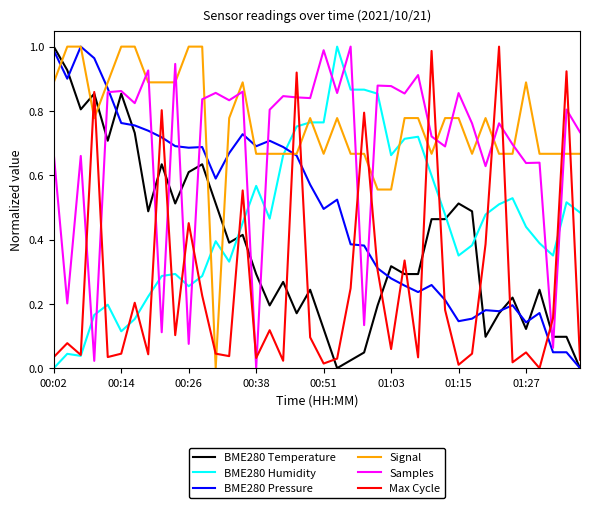

How many times do Samples and Signal cross each other?

15